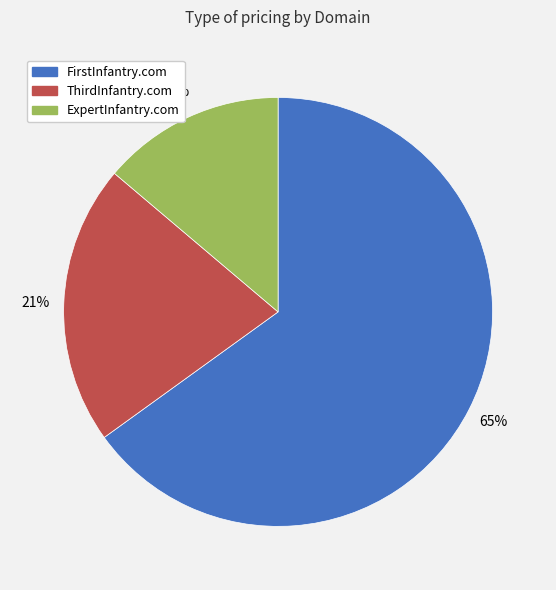

Which slice is the smallest?

ExpertInfantry.com